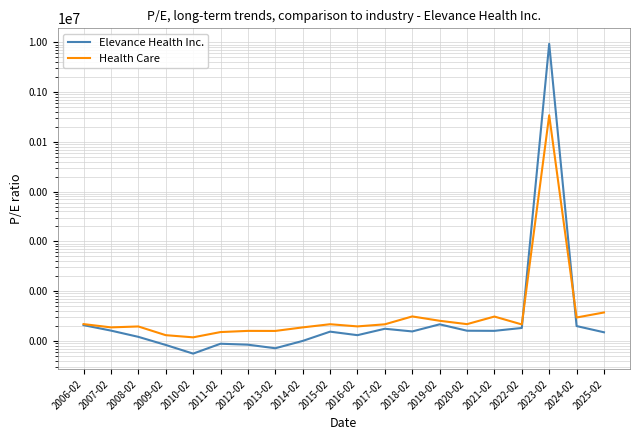

What is the label of the 7th point from the right?

2019-02